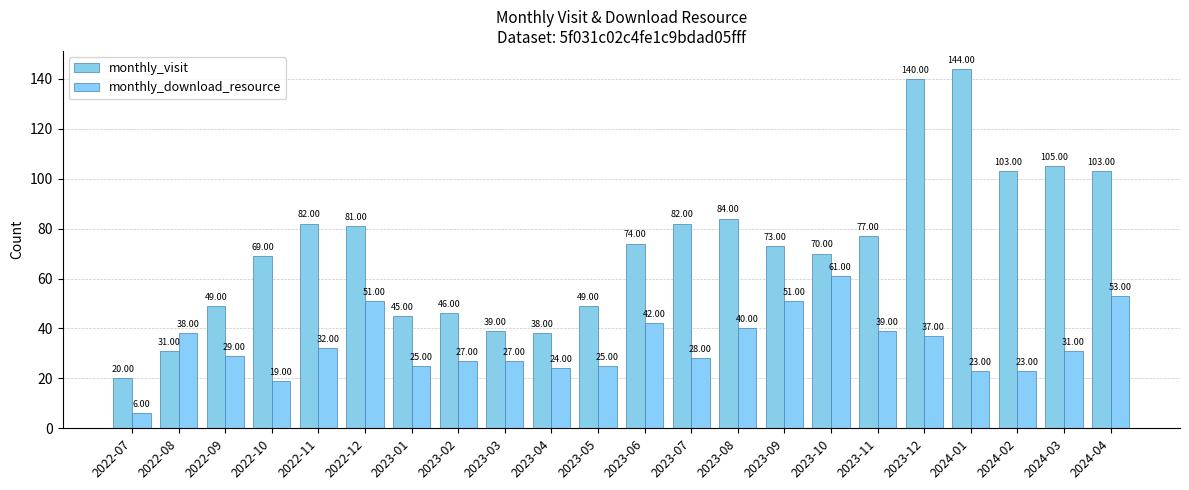

Rank the categories by monthly_visit value from lowest to highest.

2022-07, 2022-08, 2023-04, 2023-03, 2023-01, 2023-02, 2022-09, 2023-05, 2022-10, 2023-10, 2023-09, 2023-06, 2023-11, 2022-12, 2022-11, 2023-07, 2023-08, 2024-02, 2024-04, 2024-03, 2023-12, 2024-01